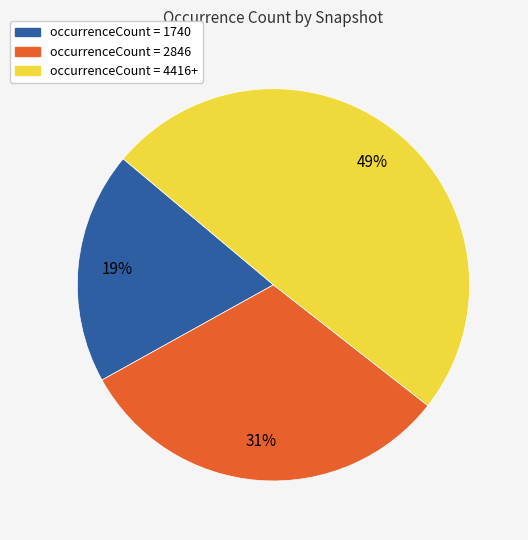

To the nearest percent, what is the difference between the largest and smallest slice percentages?

30%